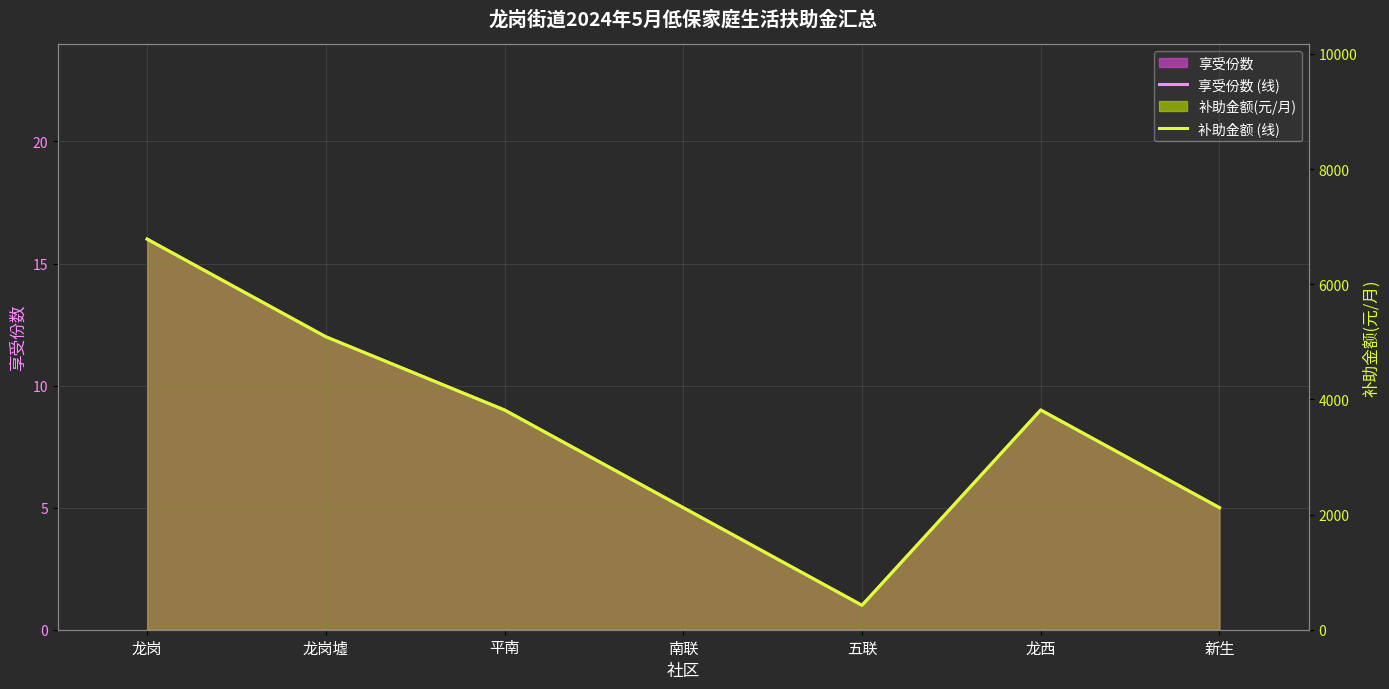

What is the label of the 1st point from the left?

龙岗